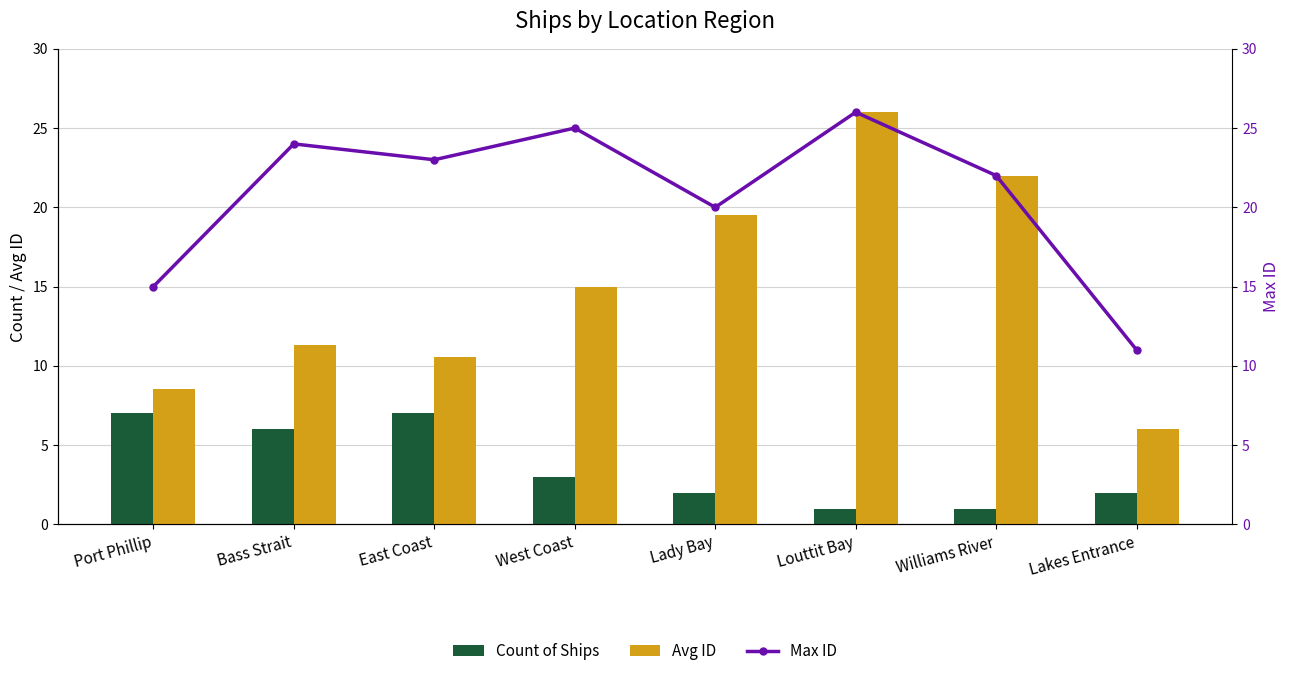

Where does the Max ID series first go above 23?

Bass Strait